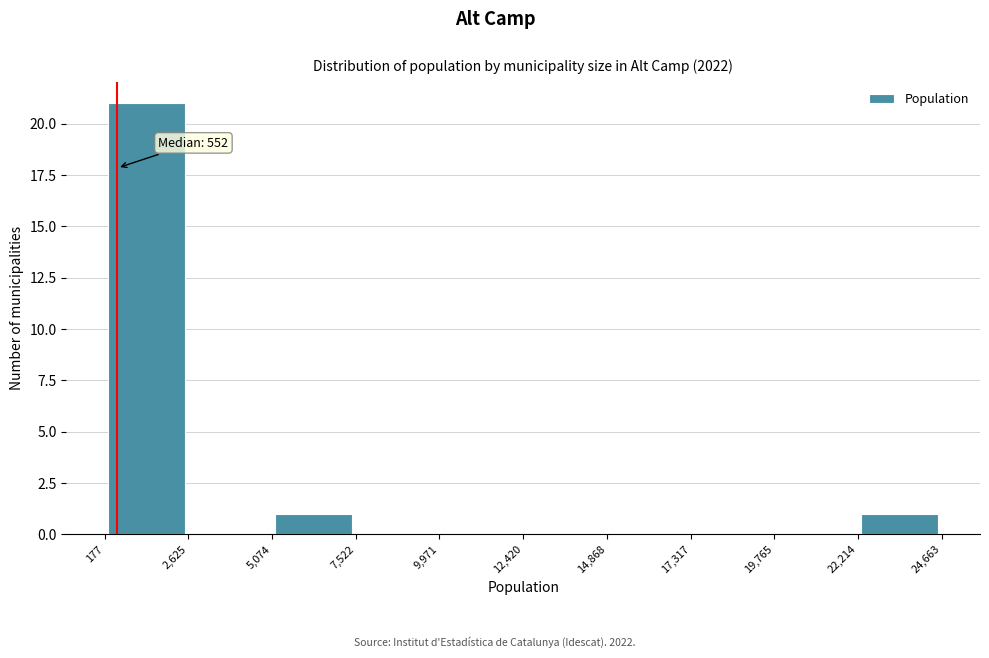

Which range on the x-axis has the tallest bar?

177 to 2,625